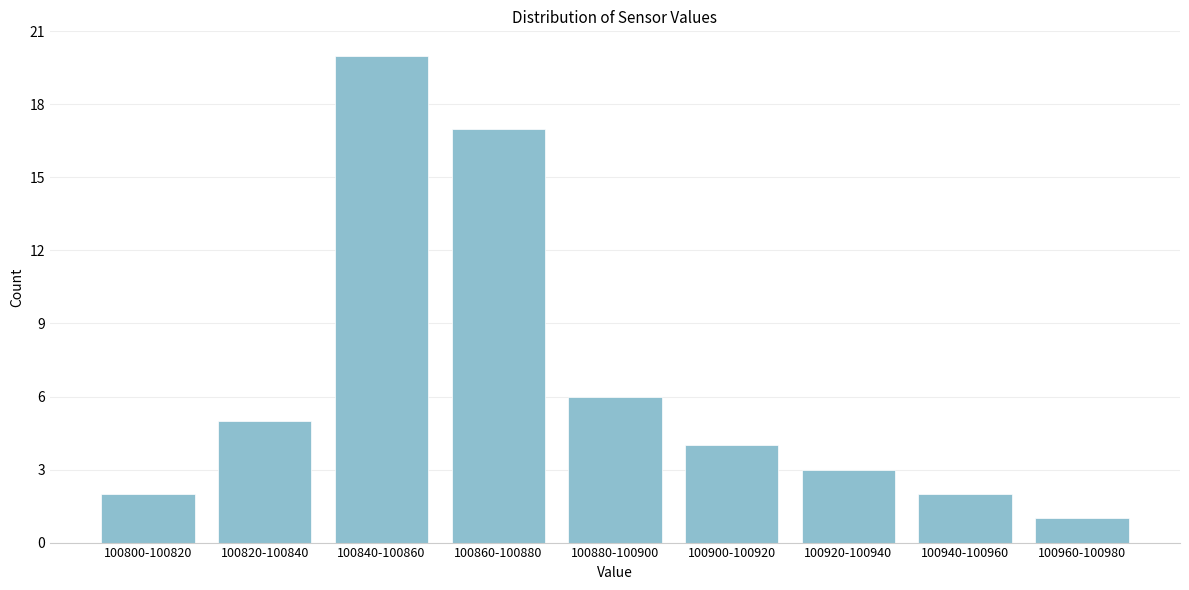

Reading left to right, transcribe all the data shown in this chart.

100800-100820=2	100820-100840=5	100840-100860=20	100860-100880=17	100880-100900=6	100900-100920=4	100920-100940=3	100940-100960=2	100960-100980=1